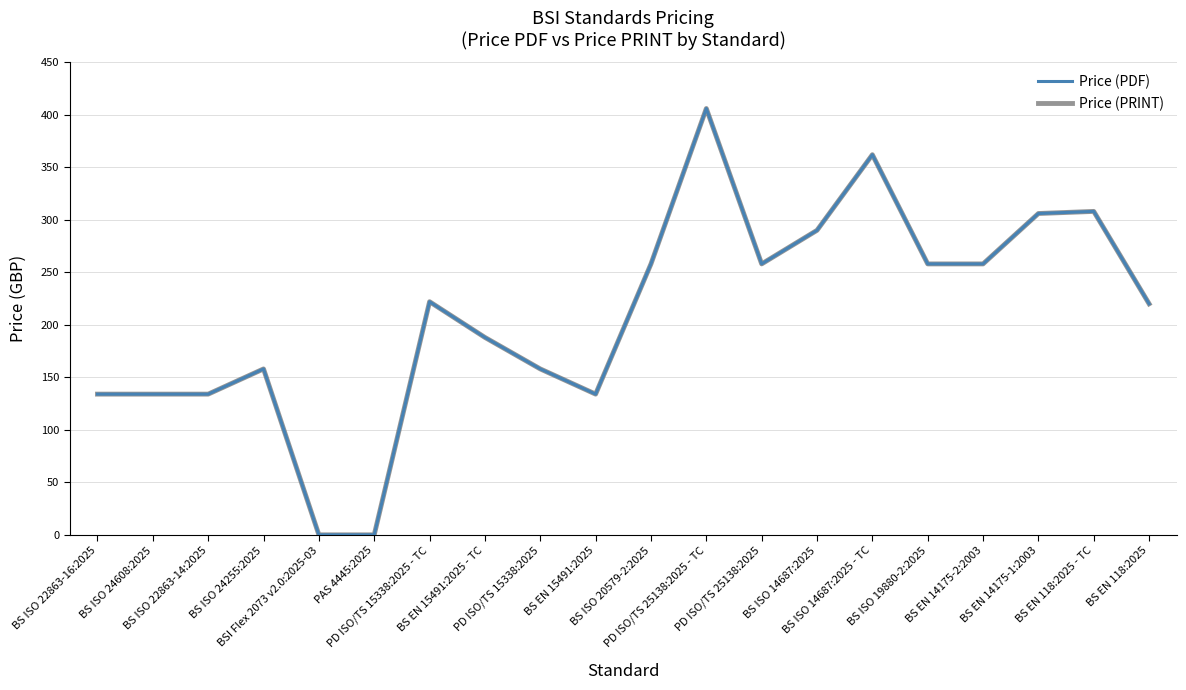

Between PD ISO/TS 15338:2025 - TC and BS EN 15491:2025 - TC, which is larger?

PD ISO/TS 15338:2025 - TC